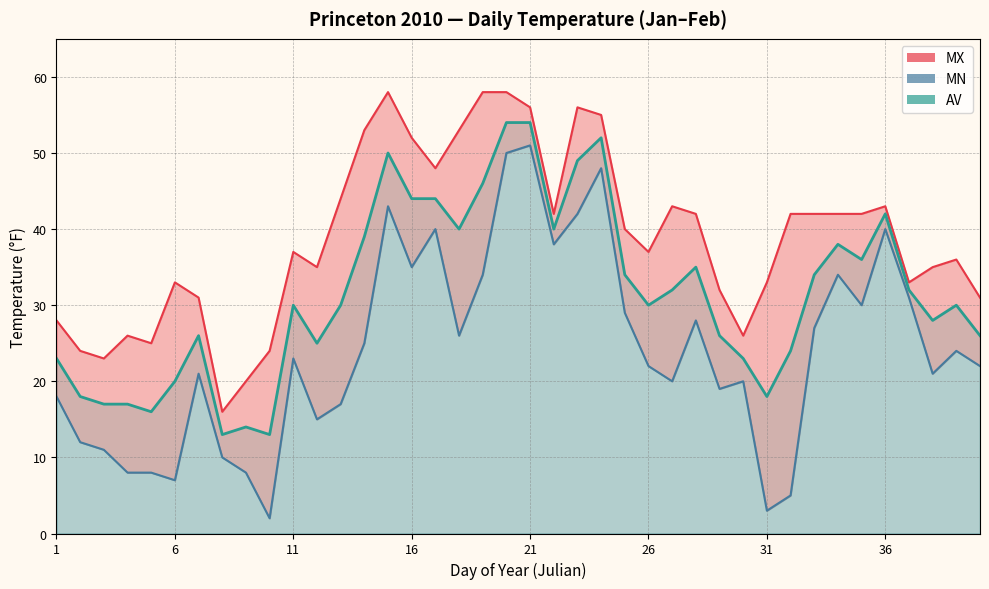

Between 24 and 34, which is larger?

24